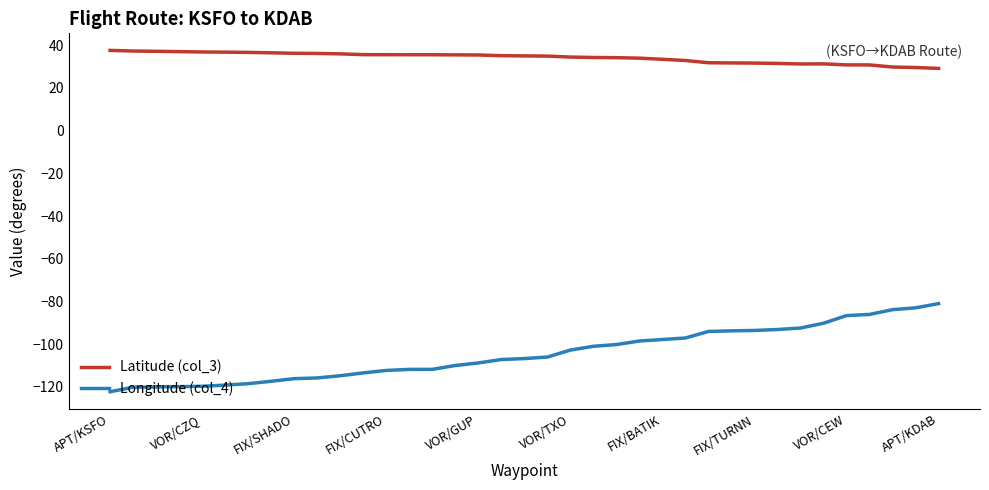

What is the difference between the maximum and minimum values in the Latitude (col_3) series?

8.4